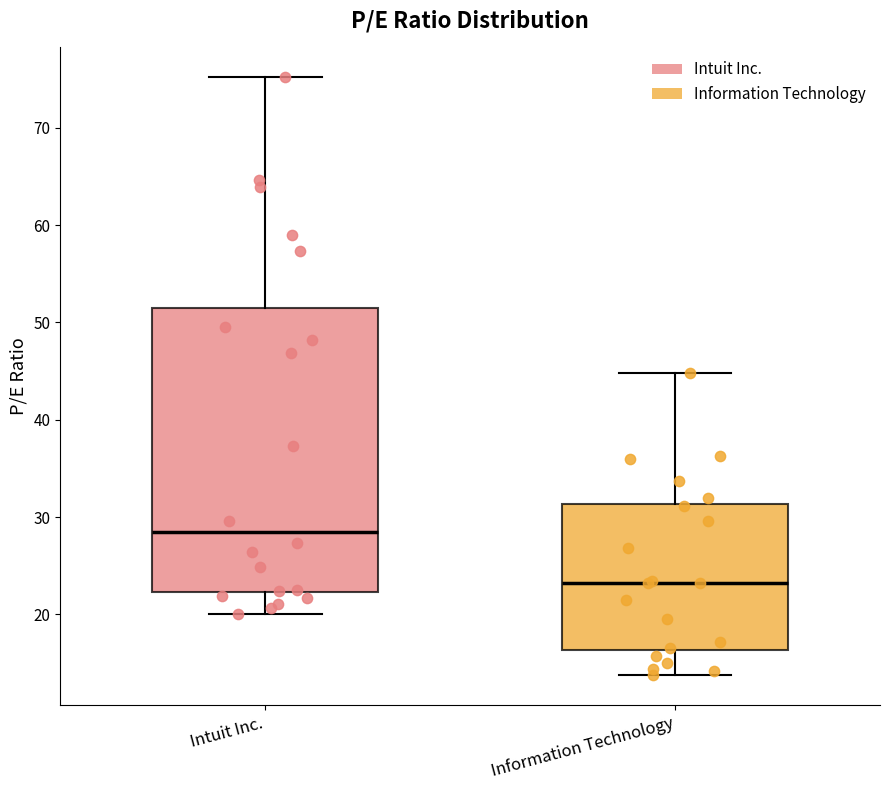

Which box's median line is the highest?

Intuit Inc.